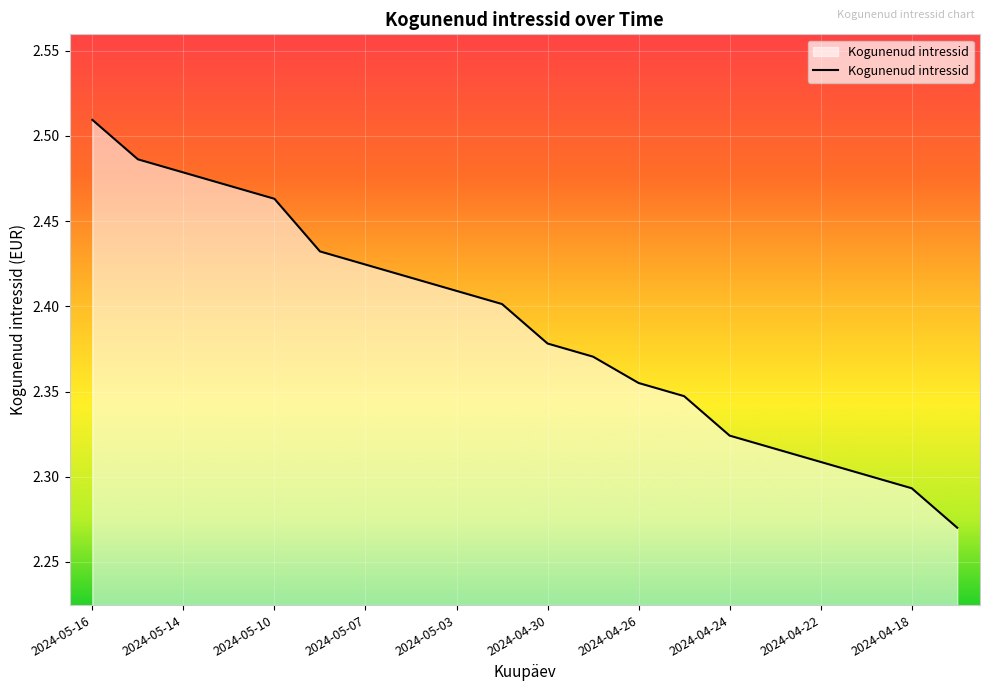

Does the chart have visible grid lines?

Yes